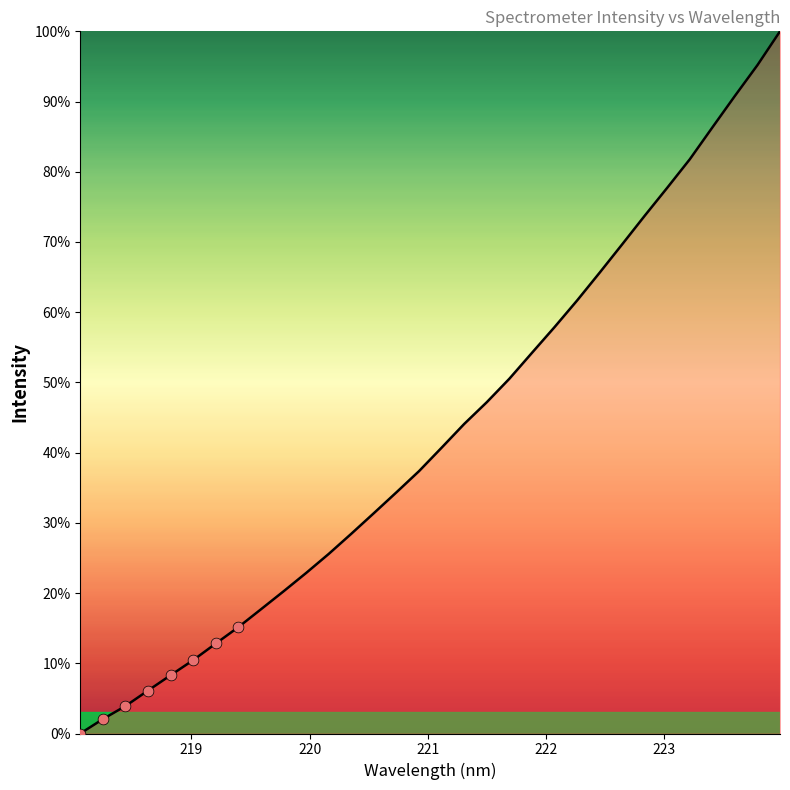

What is the greatest value displayed?

100.0